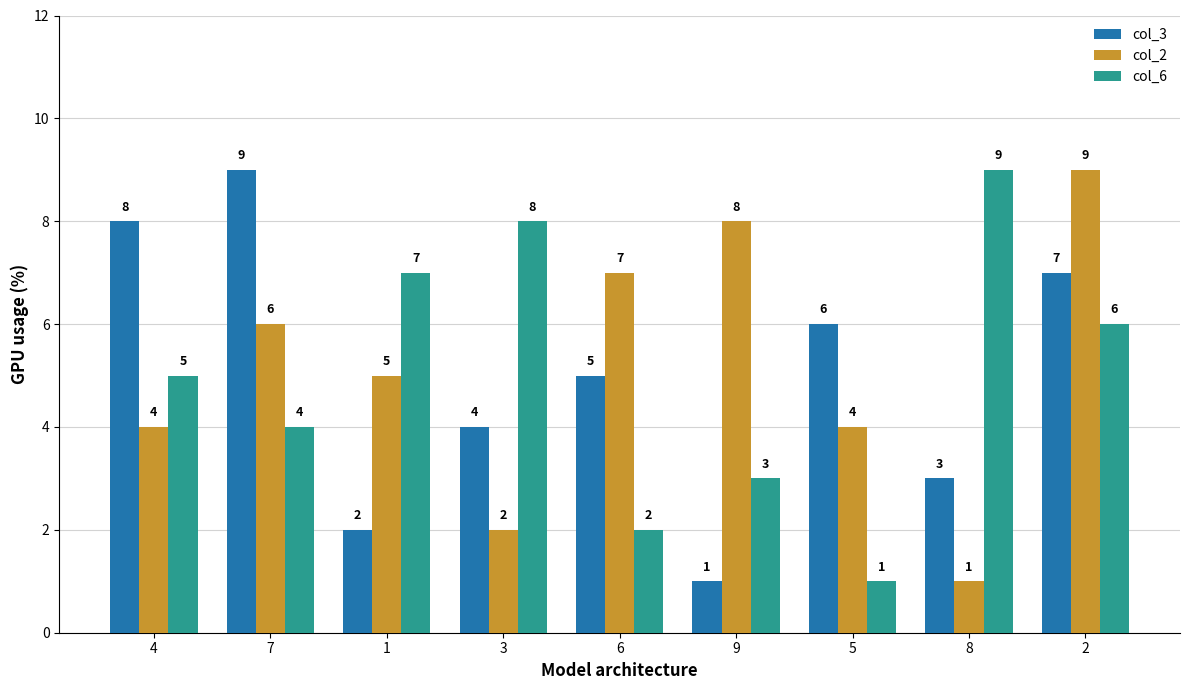

How many bars are there in each group?

3